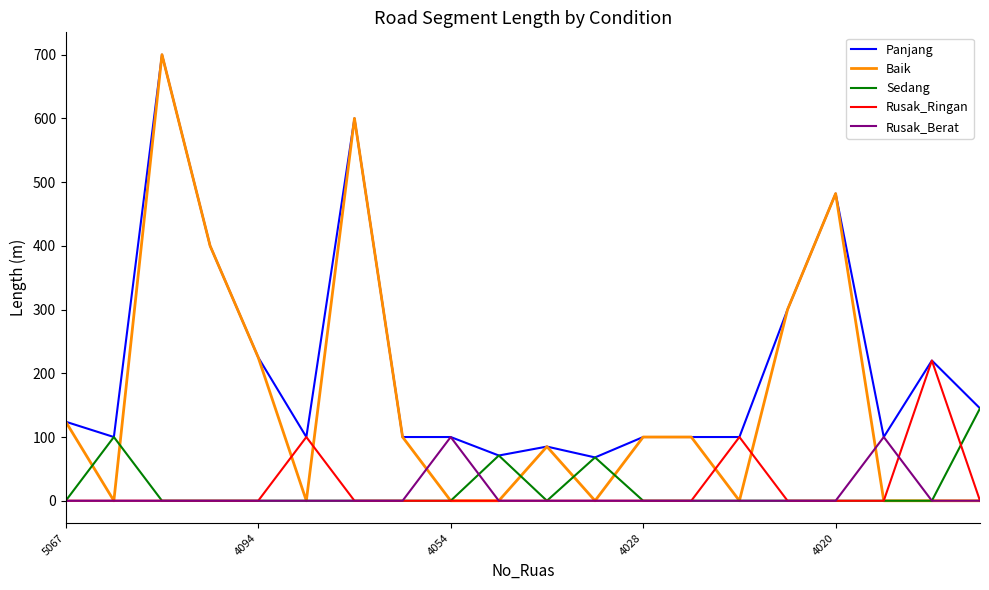

What is the difference between the maximum and minimum values in the Rusak_Ringan series?

220